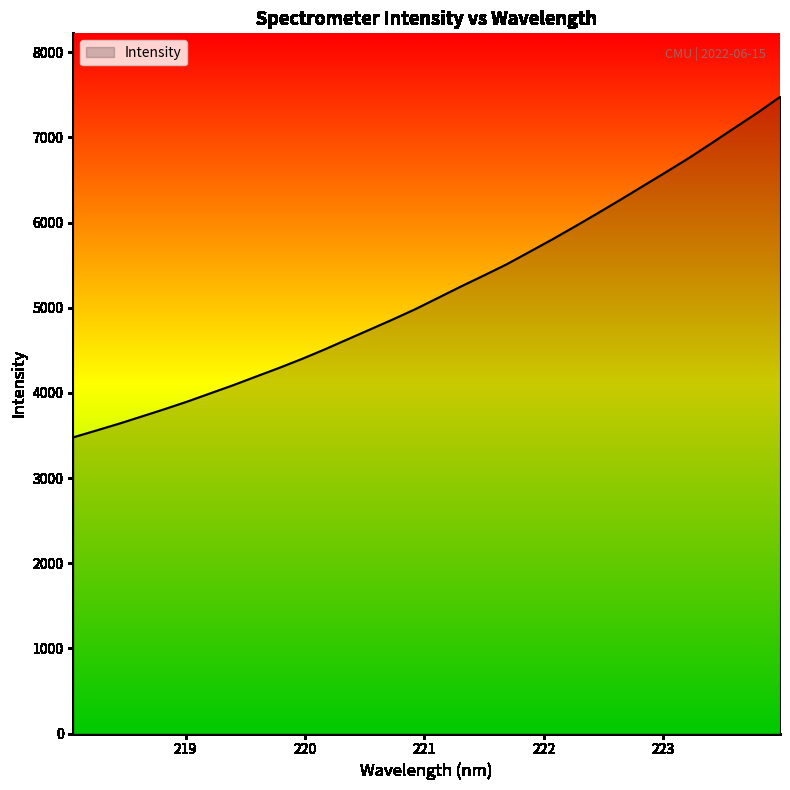

Does the chart have visible grid lines?

No